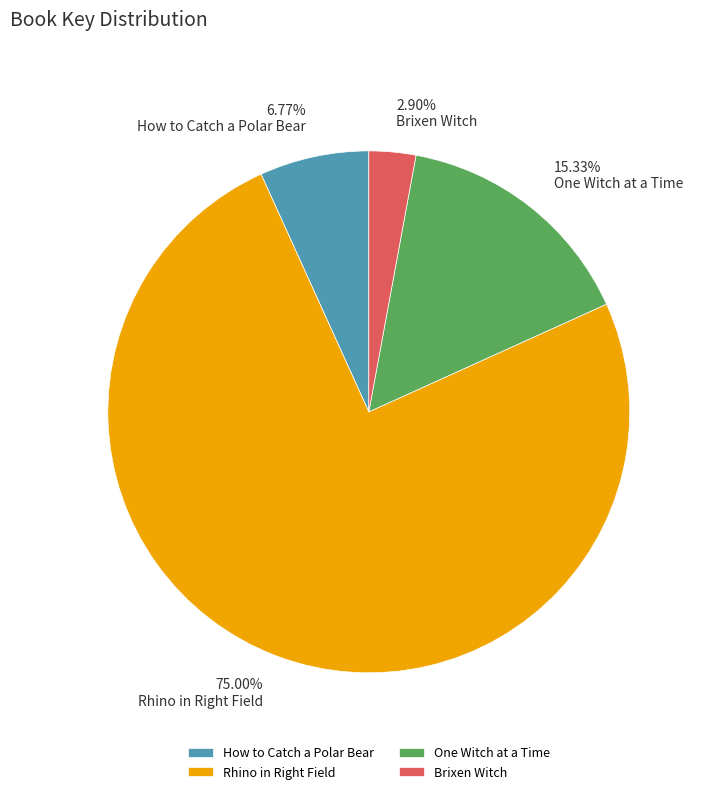

Which slice represents more than half of the pie?

Rhino in Right Field